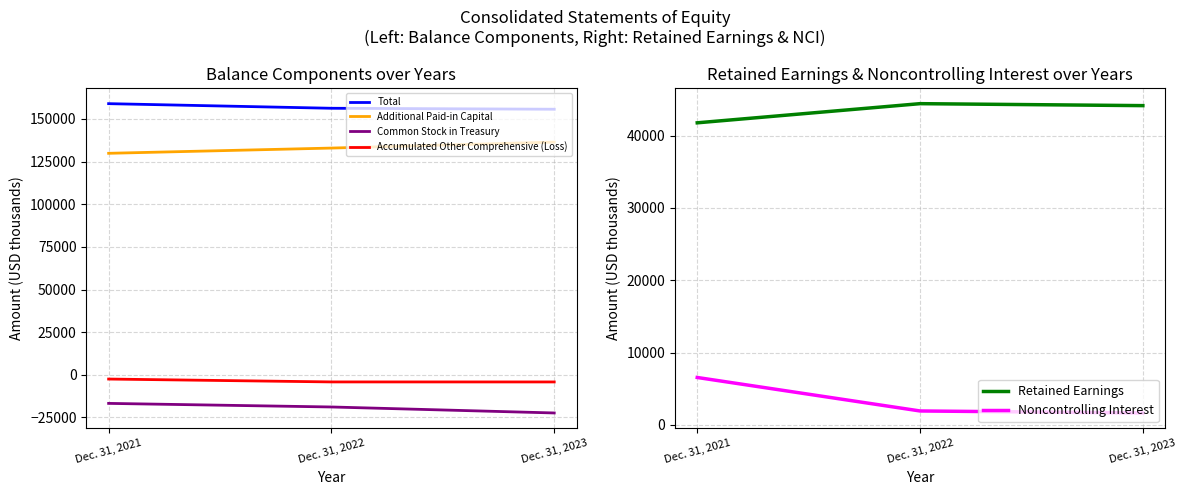

At which label is Total closest to 157358?

Dec. 31, 2022